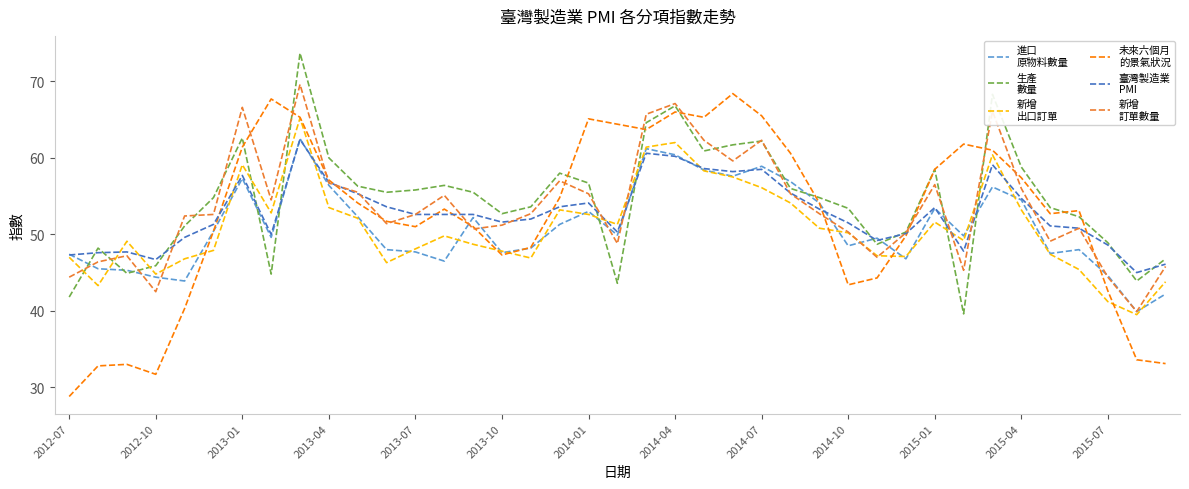

What is the maximum value shown in the chart?

73.7